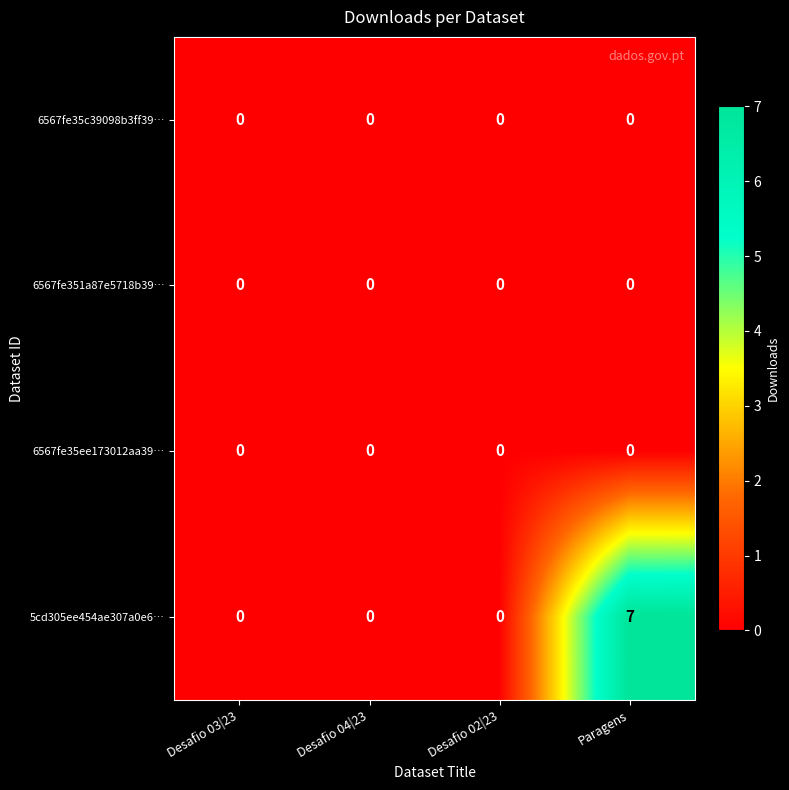

Reading right to left, transcribe all the data shown in this chart.

6567fe35c39098b3ff39…: Paragens=0	Desafio 02|23=0	Desafio 04|23=0	Desafio 03|23=0
6567fe351a87e5718b39…: Paragens=0	Desafio 02|23=0	Desafio 04|23=0	Desafio 03|23=0
6567fe35ee173012aa39…: Paragens=0	Desafio 02|23=0	Desafio 04|23=0	Desafio 03|23=0
5cd305ee454ae307a0e6…: Paragens=7	Desafio 02|23=0	Desafio 04|23=0	Desafio 03|23=0